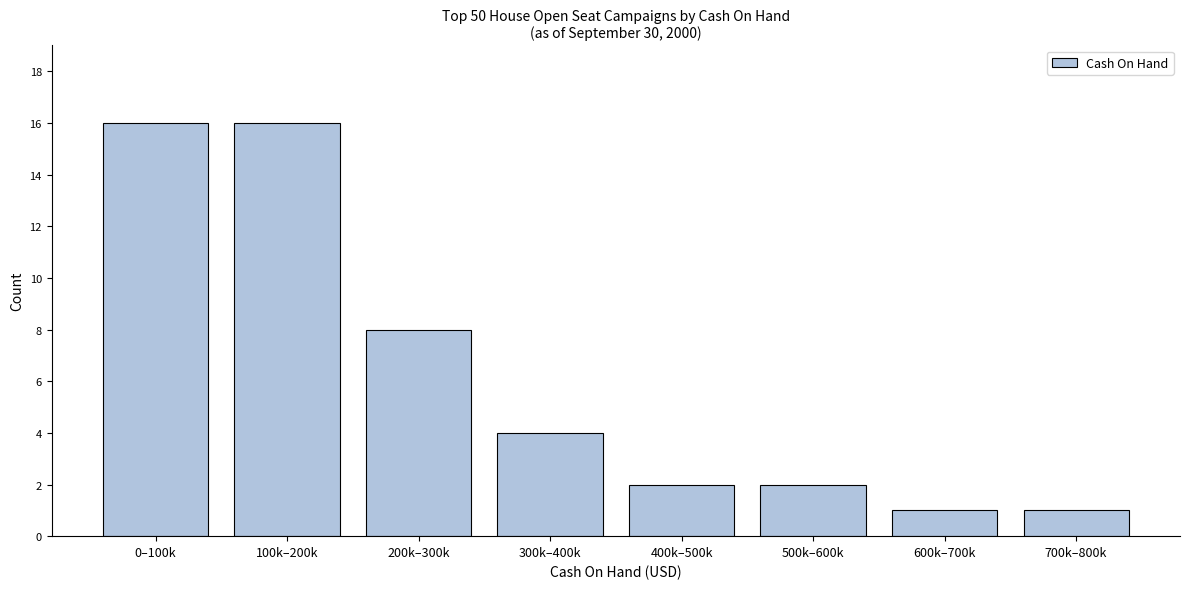

Reading left to right, transcribe all the data shown in this chart.

16	16	8	4	2	2	1	1